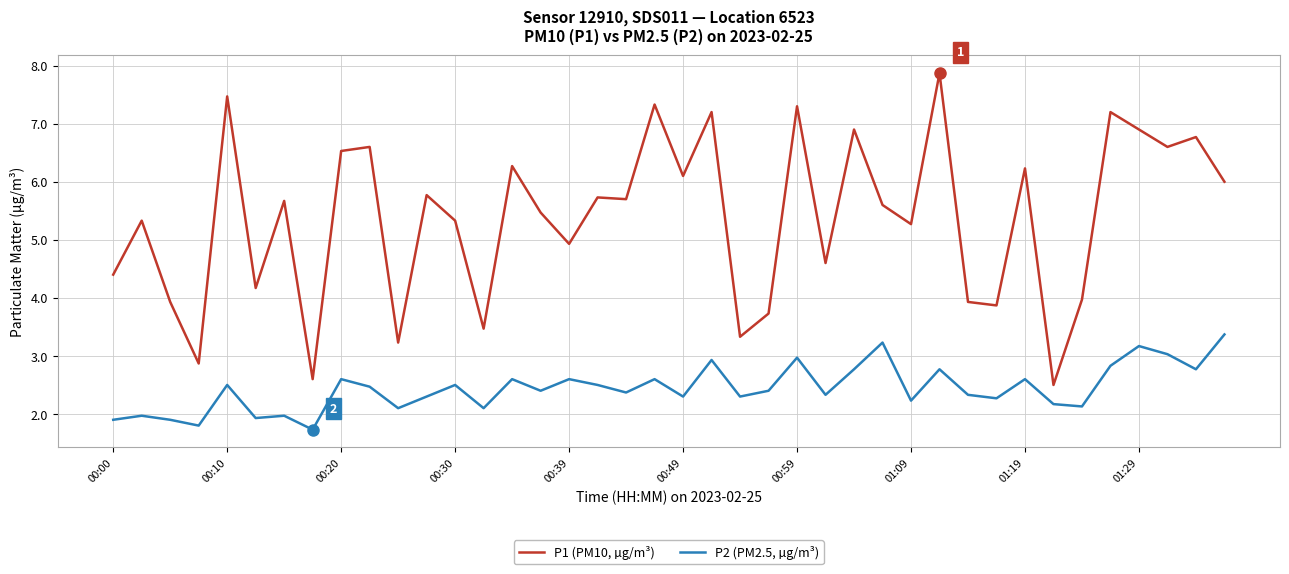

What is the minimum value shown in the chart?

1.7